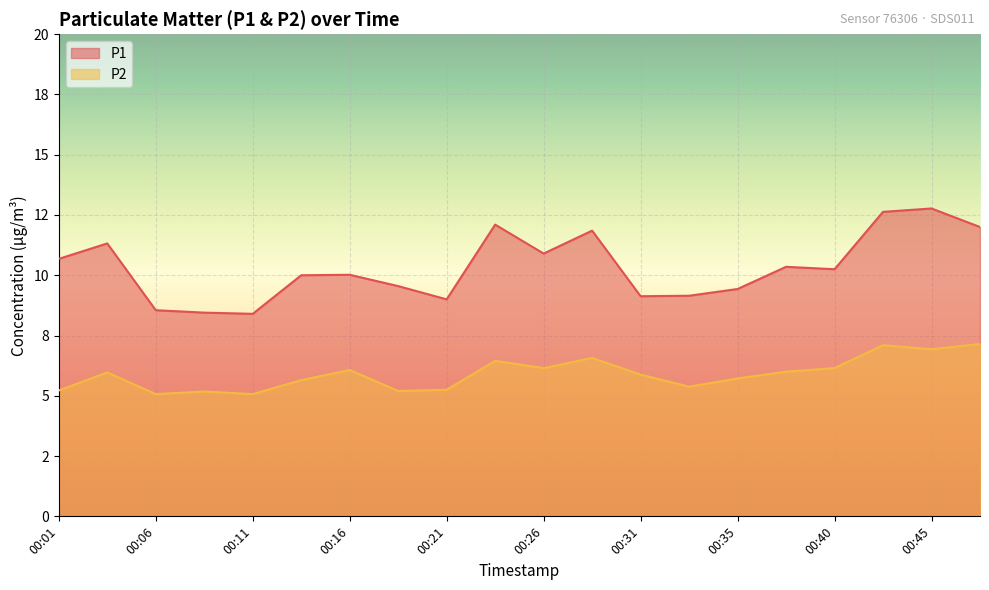

True or false: P2 and P1 intersect in this chart.

False